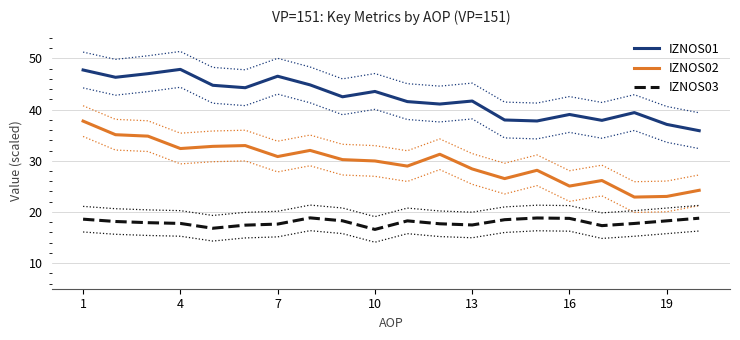

How many lines are shown in the chart?

3